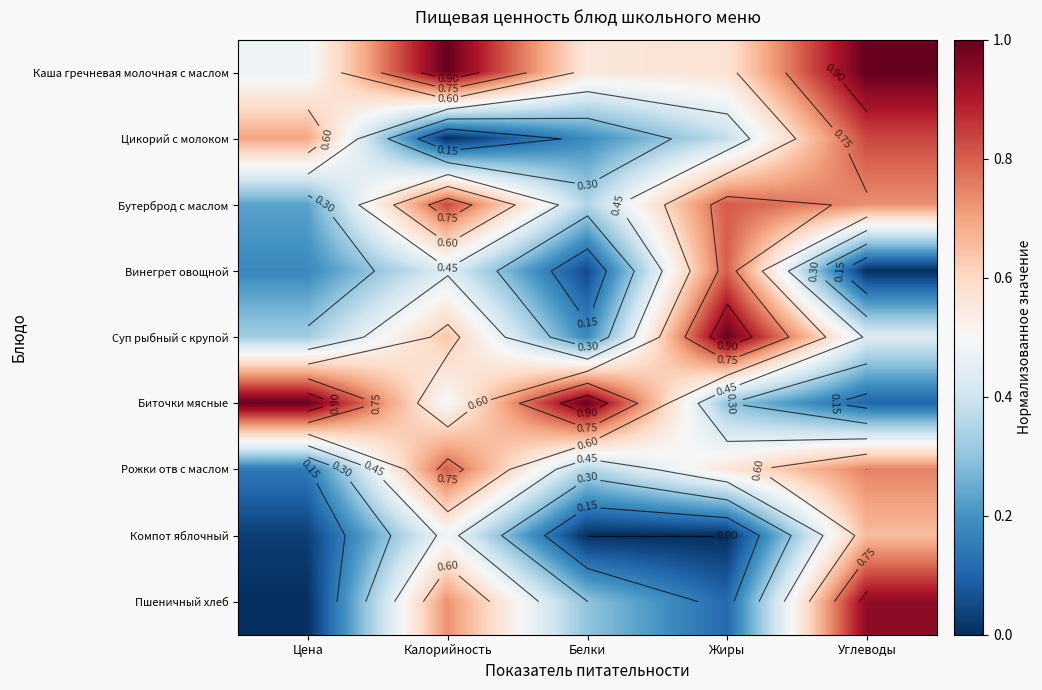

Is it true that Каша гречневая молочная с маслом equals 0.6 at Жиры?

True